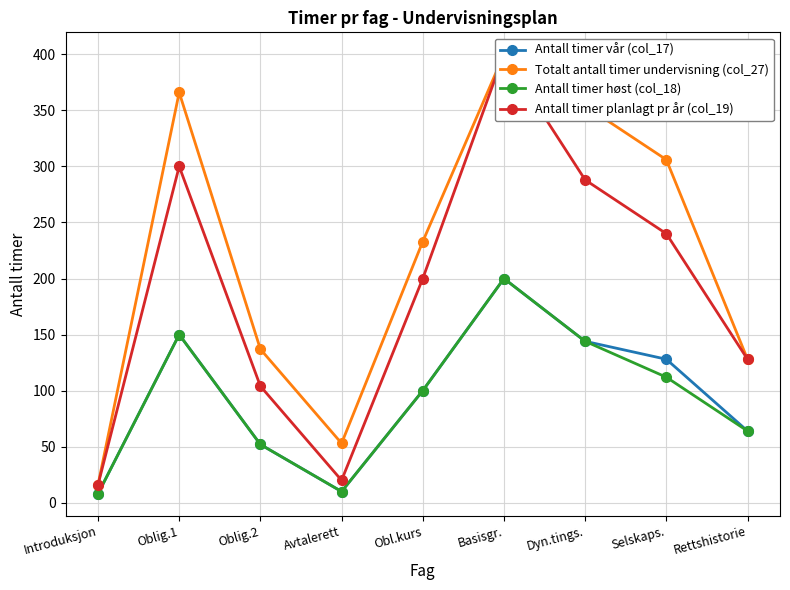

What is the sum of the Totalt antall timer undervisning (col_27) values at Basisgr. and Obl.kurs?

633